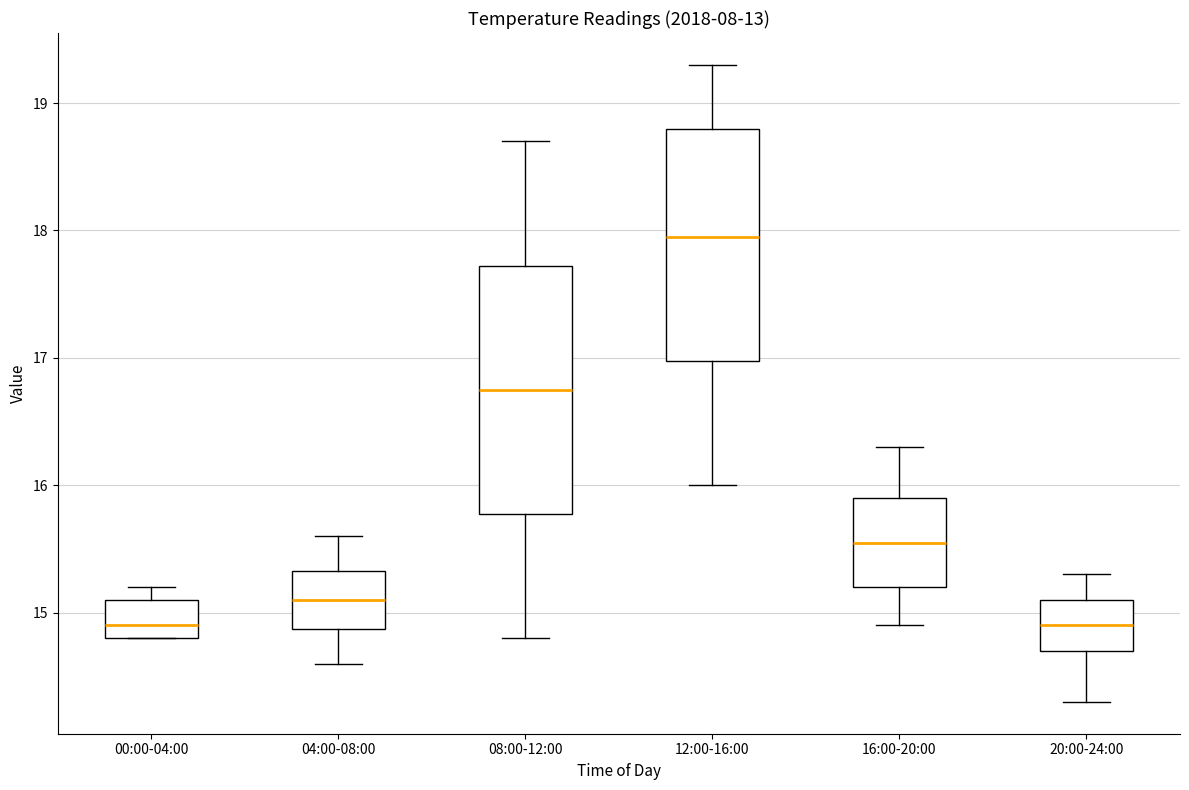

Reading left to right, transcribe this box plot: for each box, give where its median line is, the range the box spans, and where its two whiskers end, as read against the y-axis. The values are not printed on the chart, so give them approximately, as read against the axis.

00:00-04:00: median 14.9, box 14.8 to 15.1, whiskers 14.8 to 15.2
04:00-08:00: median 15.1, box 14.9 to 15.3, whiskers 14.6 to 15.6
08:00-12:00: median 16.8, box 15.8 to 17.7, whiskers 14.8 to 18.7
12:00-16:00: median 18.0, box 17.0 to 18.8, whiskers 16.0 to 19.3
16:00-20:00: median 15.6, box 15.2 to 15.9, whiskers 14.9 to 16.3
20:00-24:00: median 14.9, box 14.7 to 15.1, whiskers 14.3 to 15.3